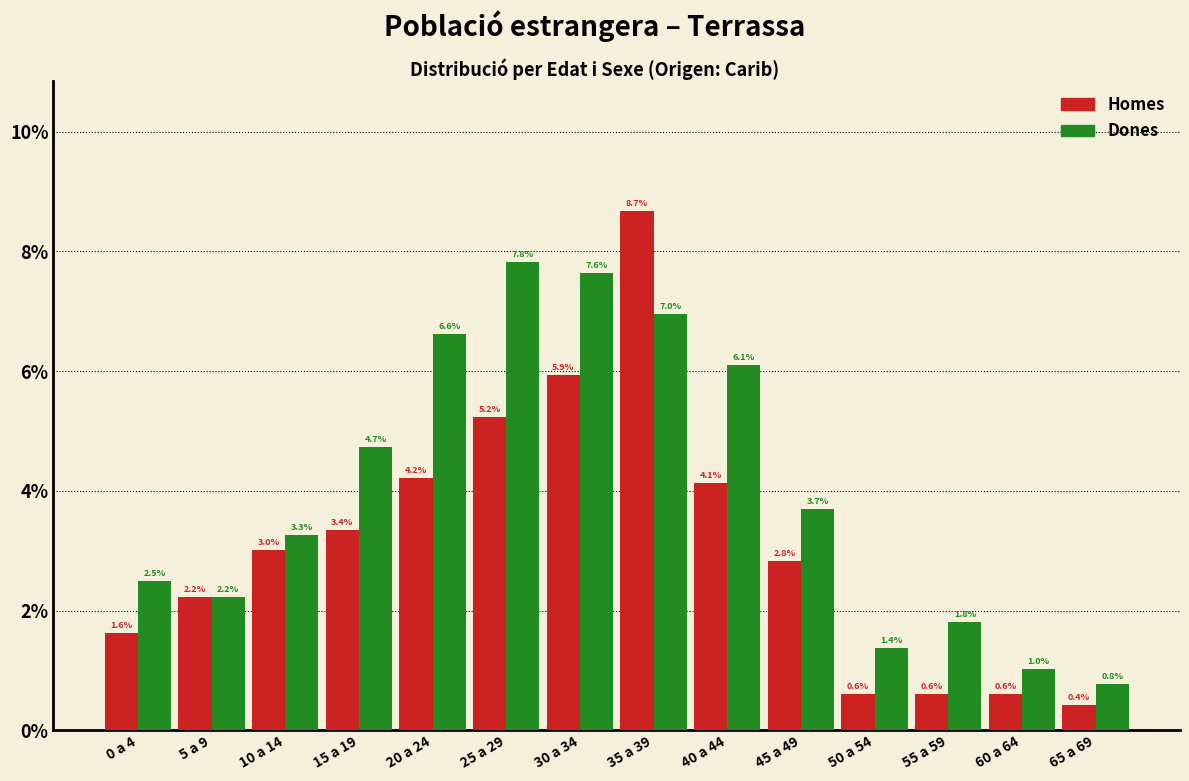

Reading left to right, extract all data points from this chart.

Homes: 1.6	2.2	3.0	3.4	4.2	5.2	5.9	8.7	4.1	2.8	0.6	0.6	0.6	0.4
Dones: 2.5	2.2	3.3	4.7	6.6	7.8	7.6	7.0	6.1	3.7	1.4	1.8	1.0	0.8